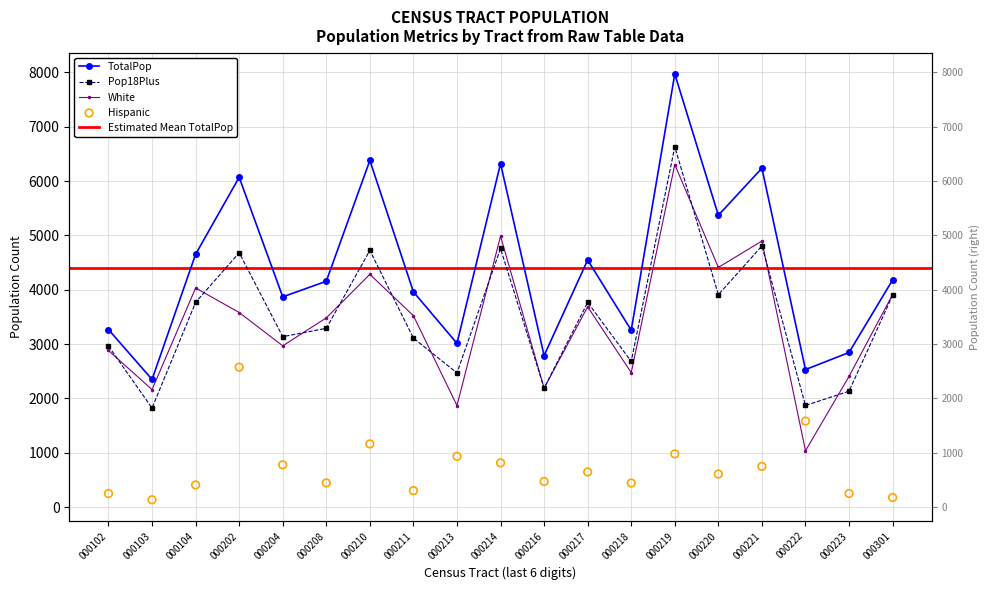

Which series has the largest total across all categories?

TotalPop